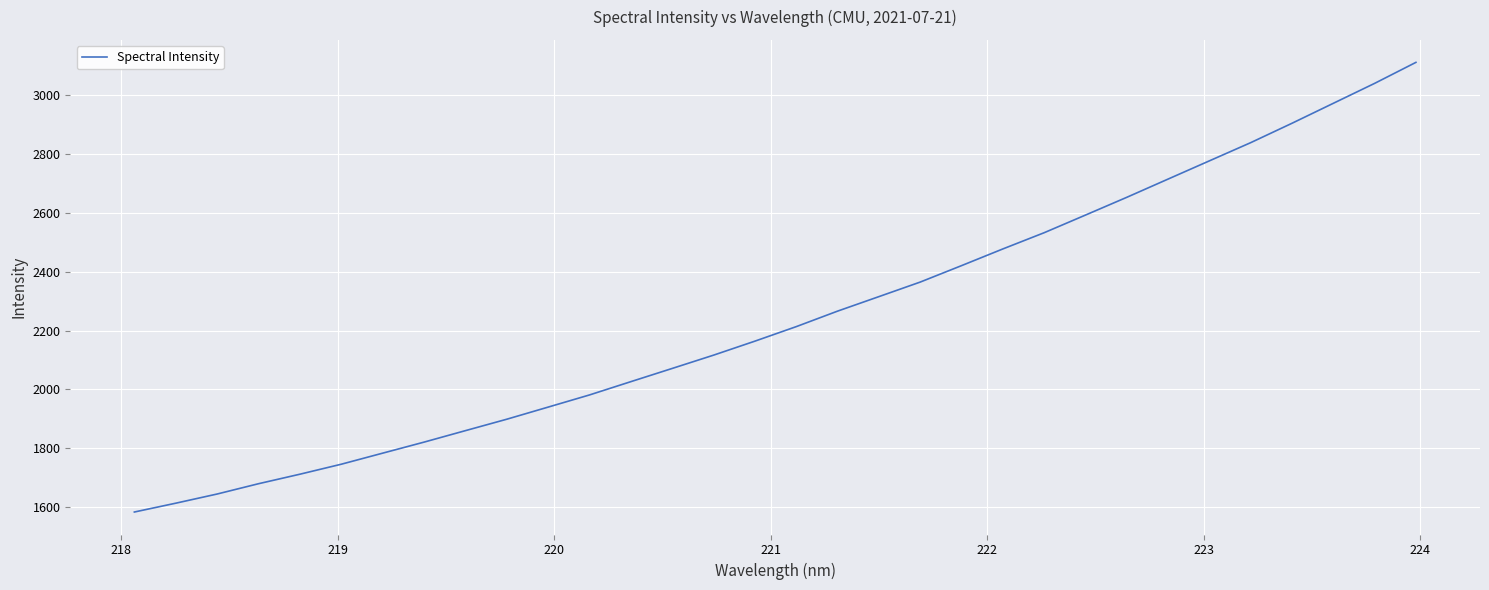

What is the difference between the maximum and minimum values?

1530.3